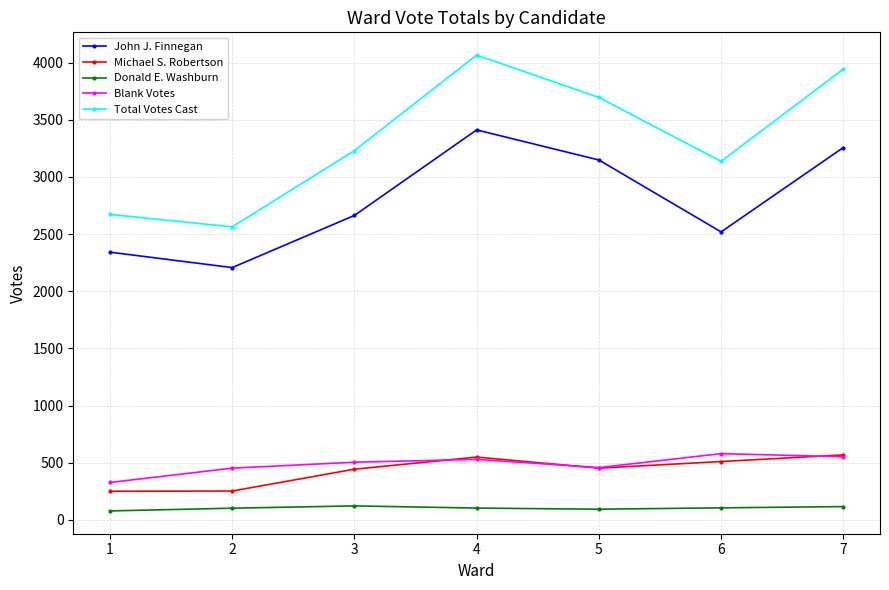

What is the total value across all series at 7?

8439